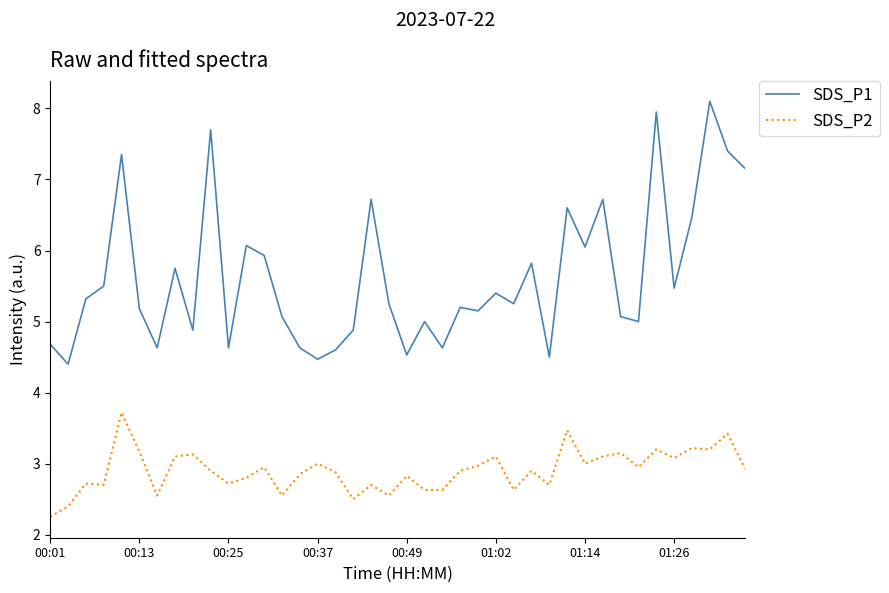

What is the difference between the maximum and minimum values in the SDS_P1 series?

3.7